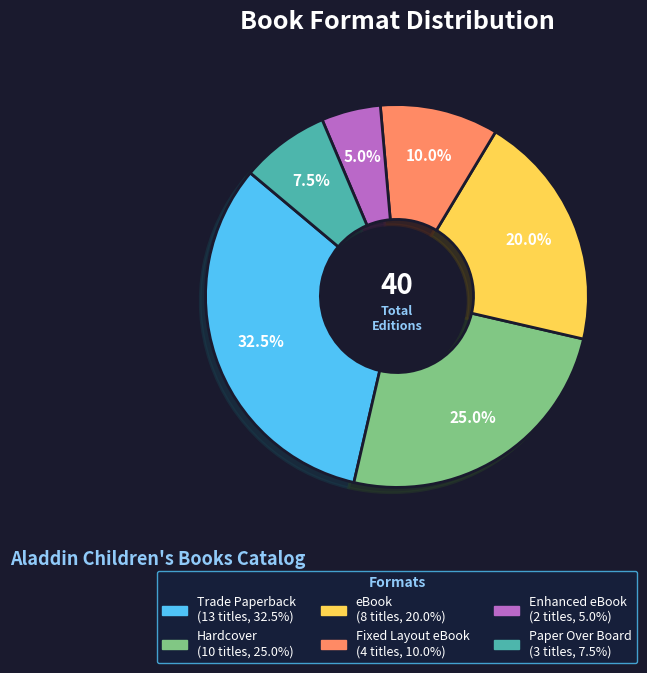

To the nearest percent, what is the difference between the Fixed Layout eBook and Hardcover slice percentages?

15%